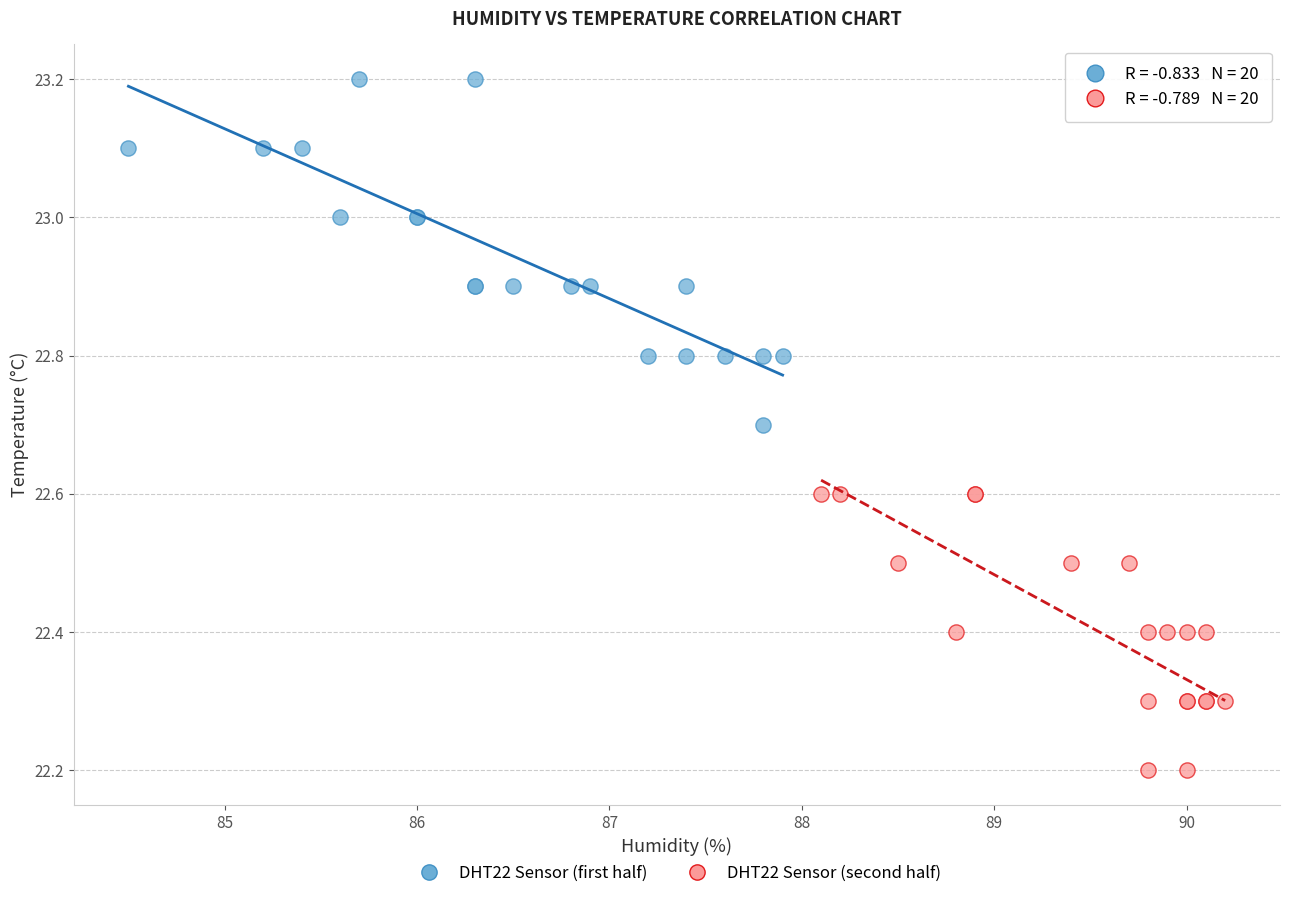

What are all the series names shown in the legend?

DHT22 Sensor (first half), DHT22 Sensor (second half)